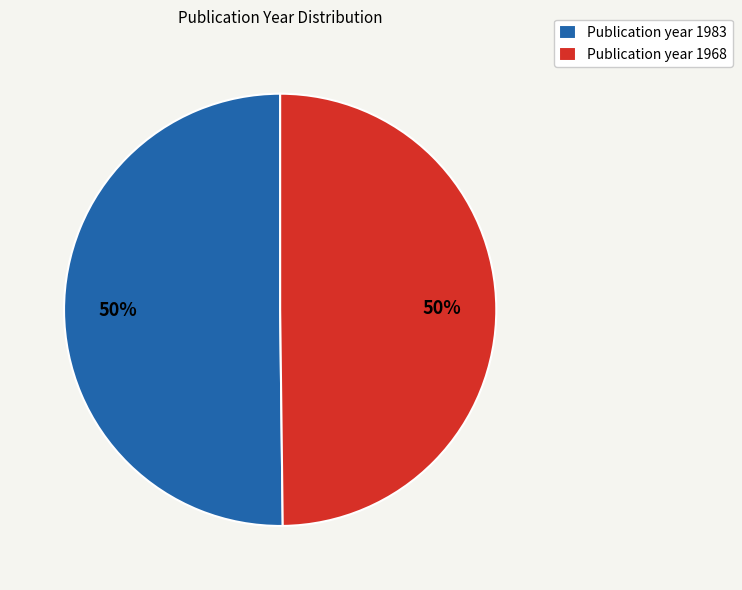

Is the sum of Publication year 1968 and Publication year 1983 greater than half?

Yes